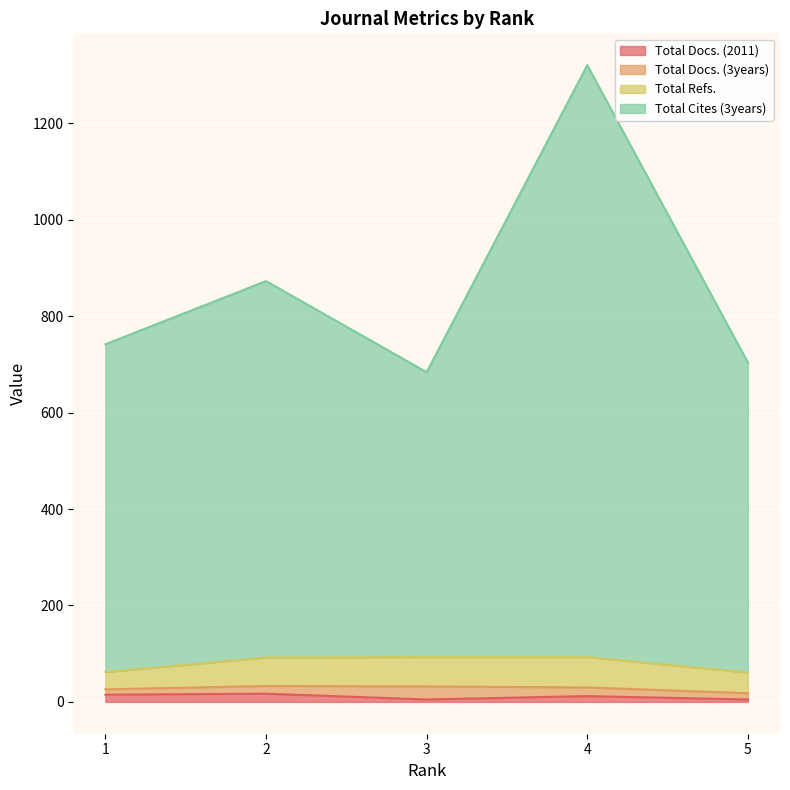

At which category is the sum across all series the highest?

4